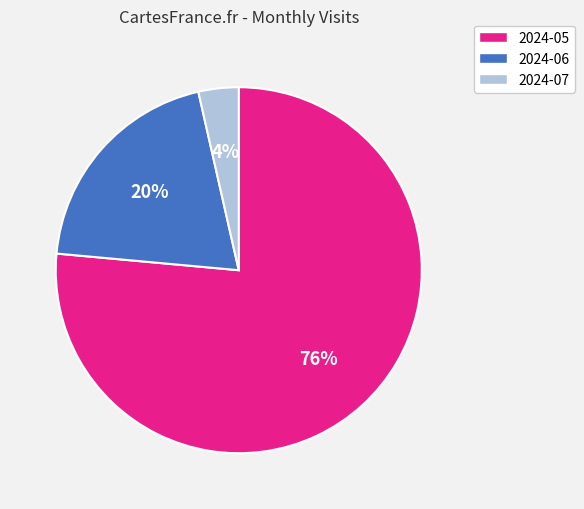

Between 2024-07 and 2024-05, which is larger?

2024-05